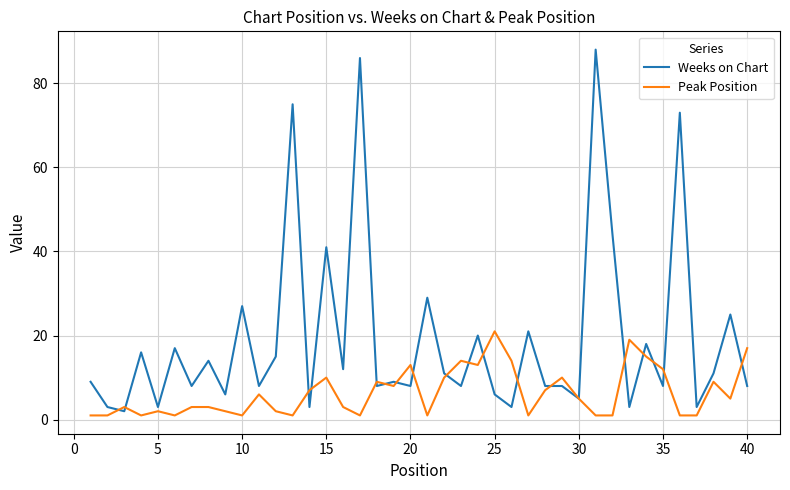

Which series has the widest spread of values?

Weeks on Chart